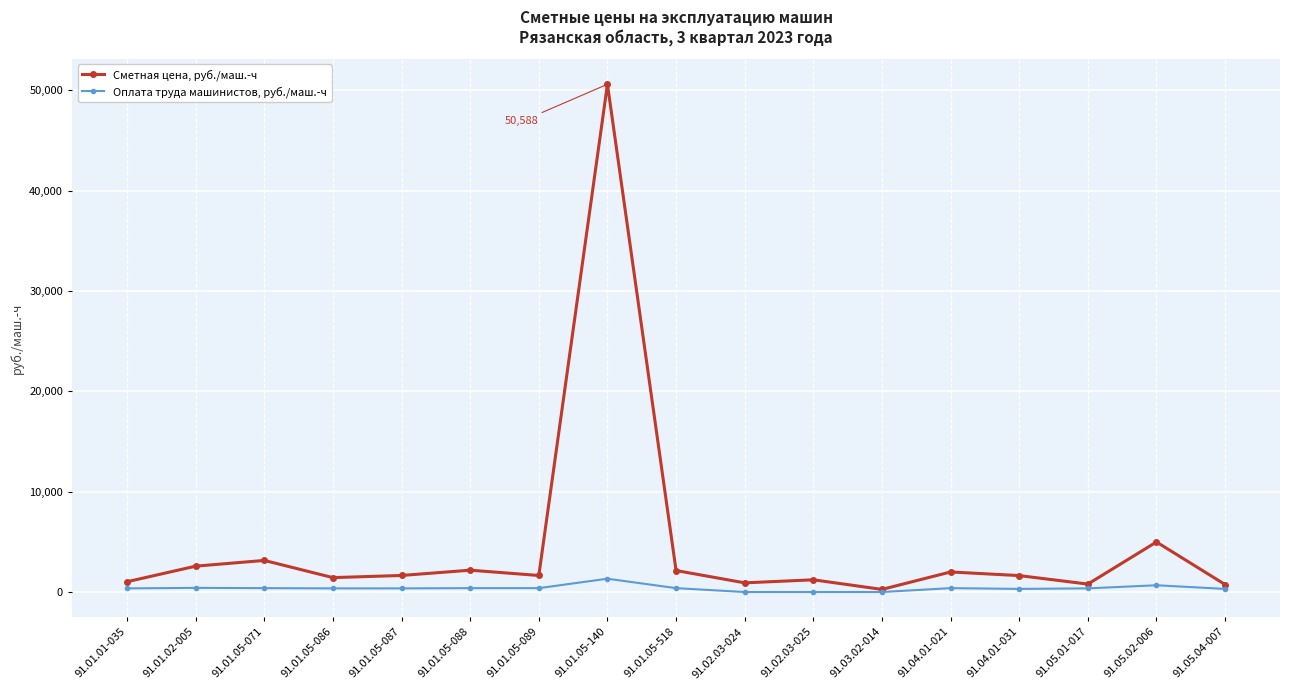

What is the maximum value for Сметная цена, руб./маш.-ч?

50587.5